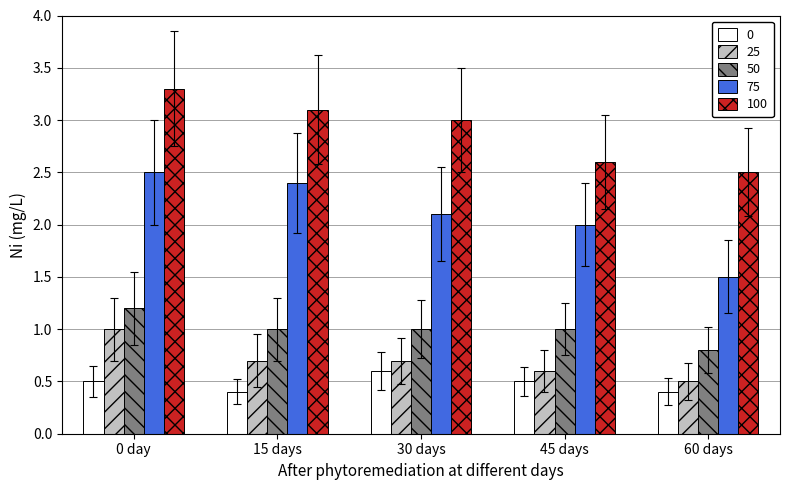

List the series in order of their peak value, lowest first.

0, 25, 50, 75, 100